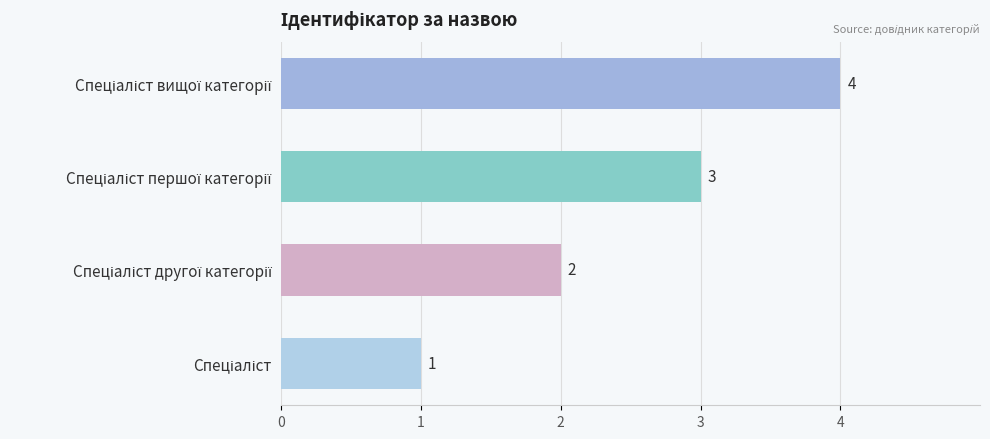

How many categories are shown in the chart?

4